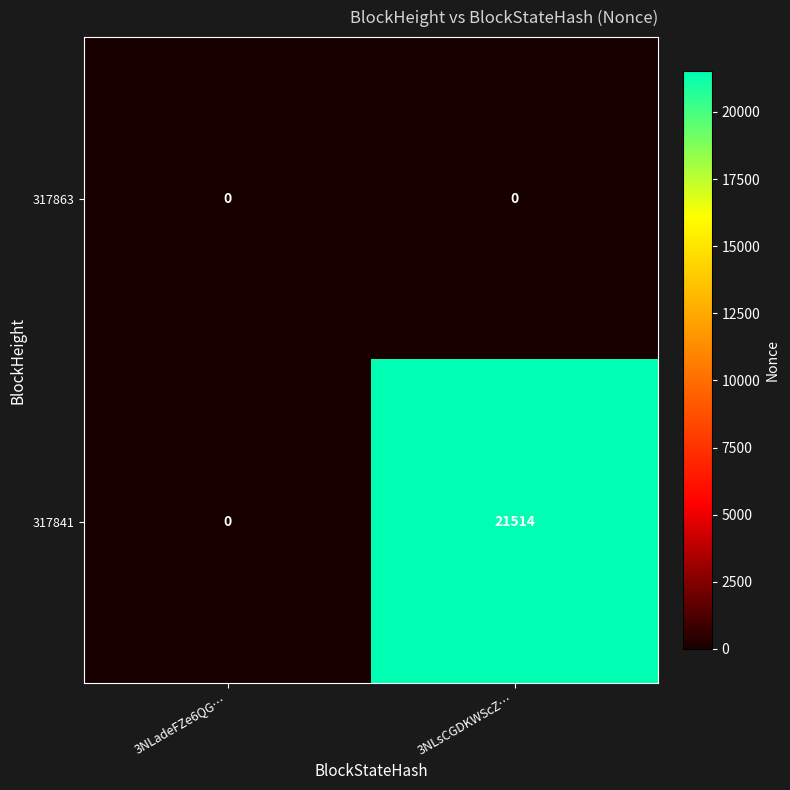

True or false: 317841 has a value of 38502 at 3NLsCGDKWScZ….

False